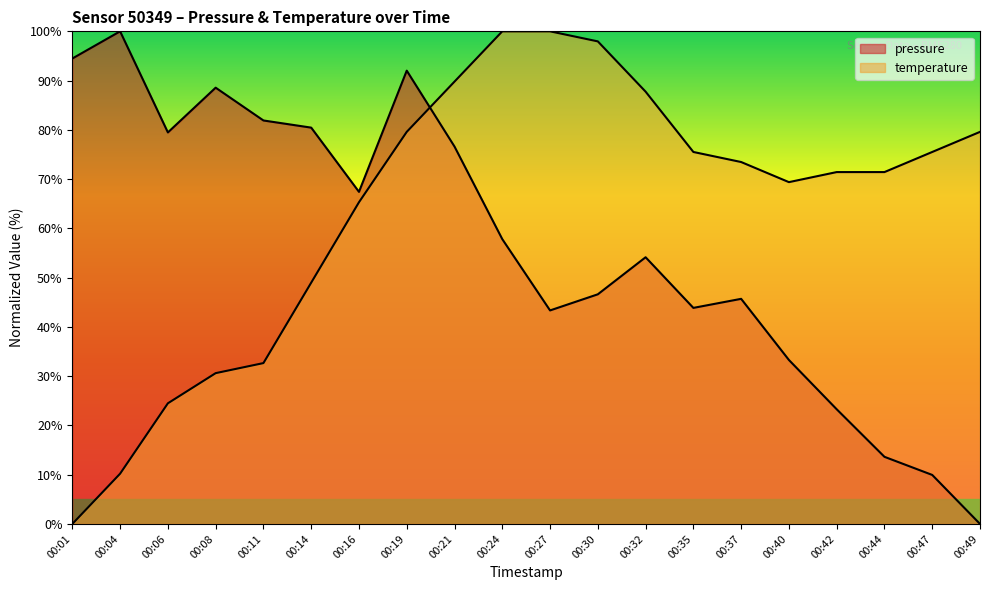

What is the sum of all temperature values?

1283.7